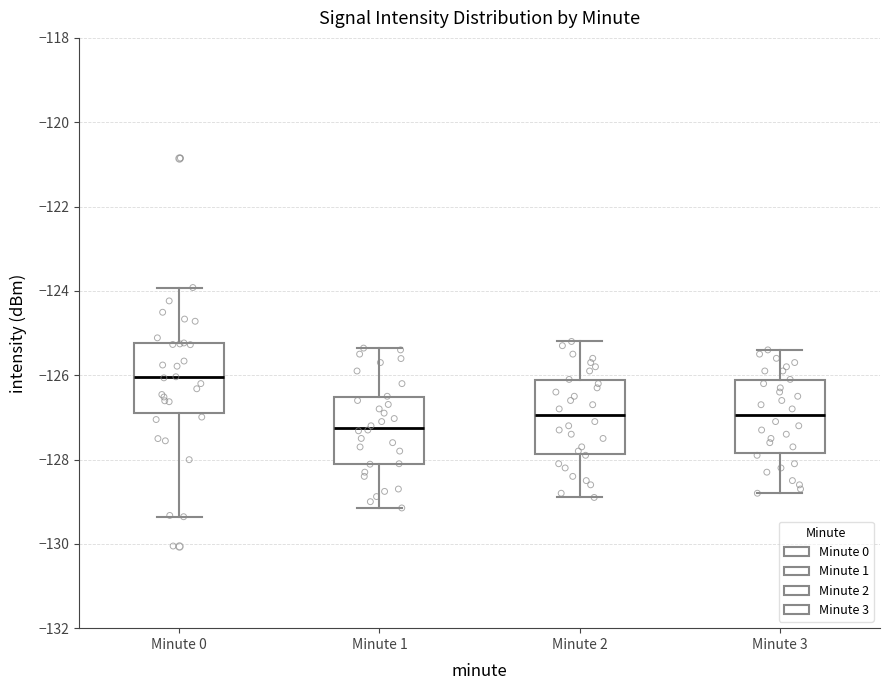

Reading left to right, transcribe this box plot: for each box, give where its median line is, the range the box spans, and where its two whiskers end, as read against the y-axis. The values are not printed on the chart, so give them approximately, as read against the axis.

Minute 0: median -126.0, box -127.0 to -125.2, whiskers -129.4 to -124.0
Minute 1: median -127.2, box -128.2 to -126.6, whiskers -129.2 to -125.4
Minute 2: median -127.0, box -127.8 to -126.2, whiskers -128.8 to -125.2
Minute 3: median -127.0, box -127.8 to -126.2, whiskers -128.8 to -125.4